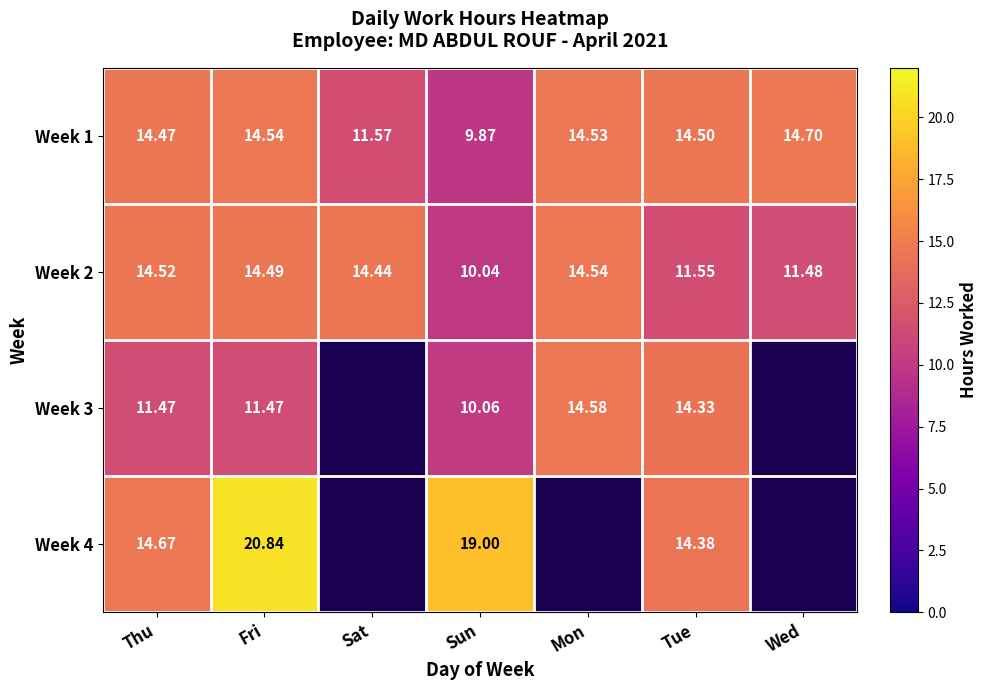

How many data points in Week 2 are less than 14?

3